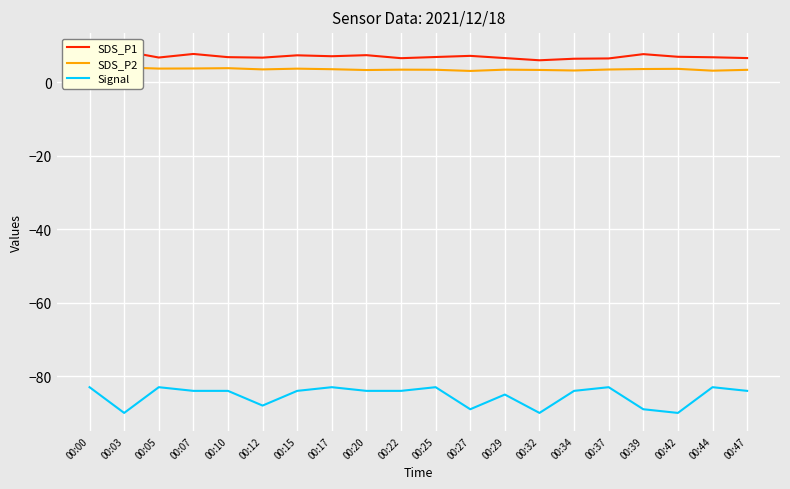

Which category has the highest value across all series?

00:03